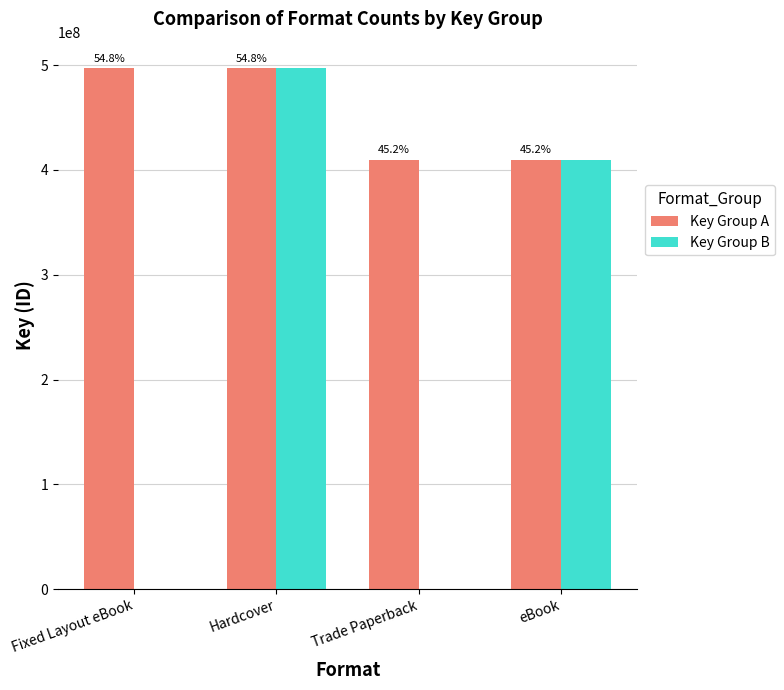

How many groups of bars are there?

4